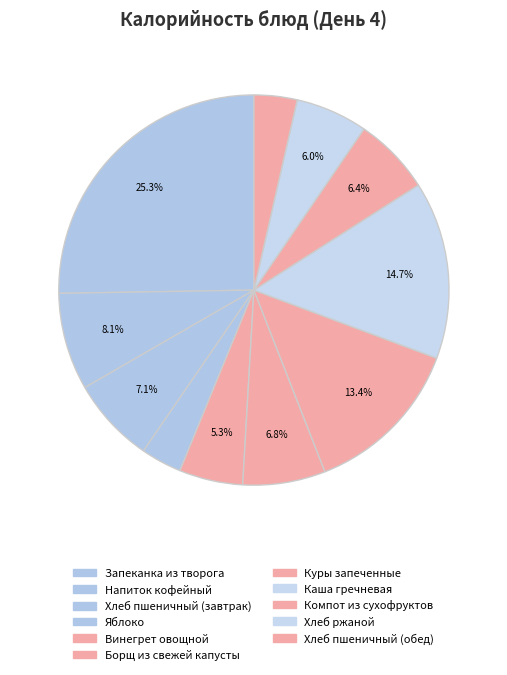

Combined, do Хлеб пшеничный (завтрак) and Борщ из свежей капусты account for over 50%?

No